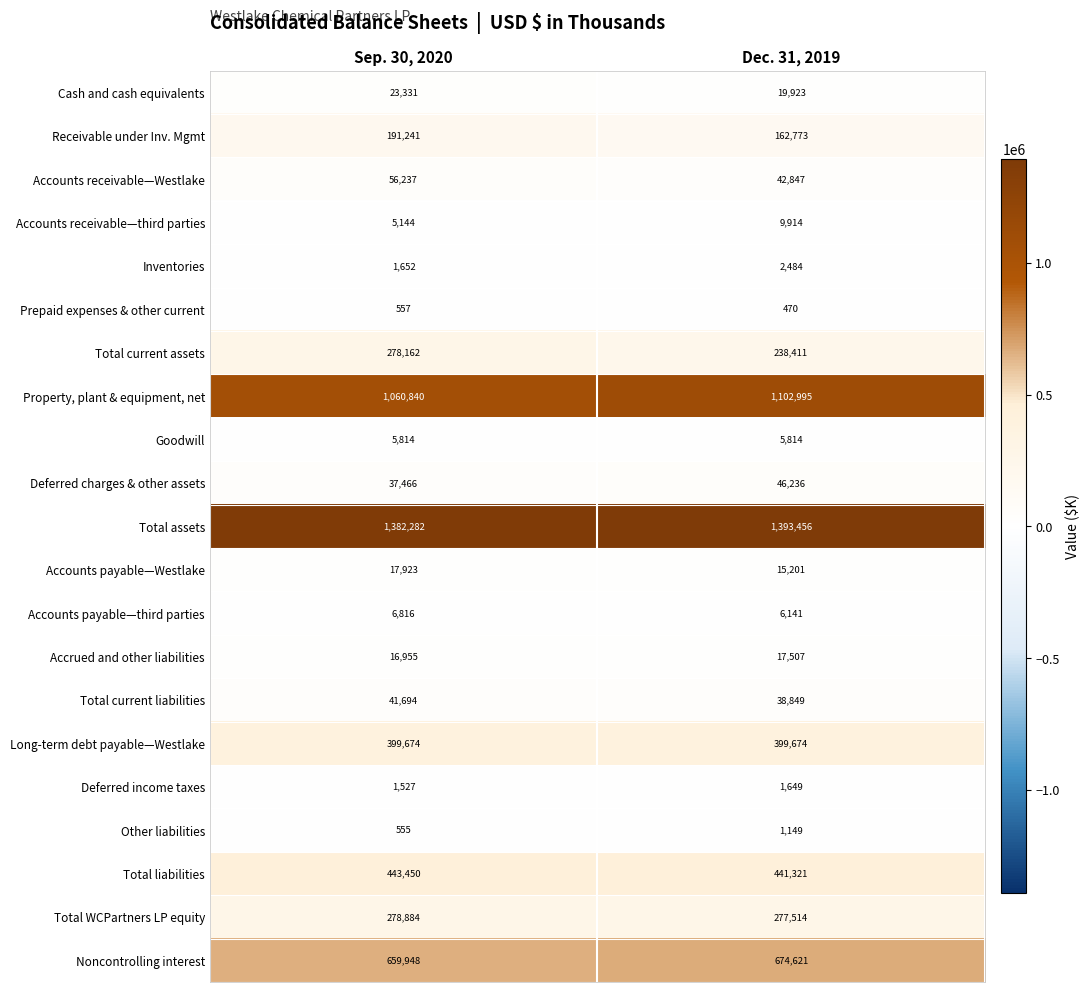

True or false: Accounts payable—Westlake has a value of 4526 at Sep. 30, 2020.

False